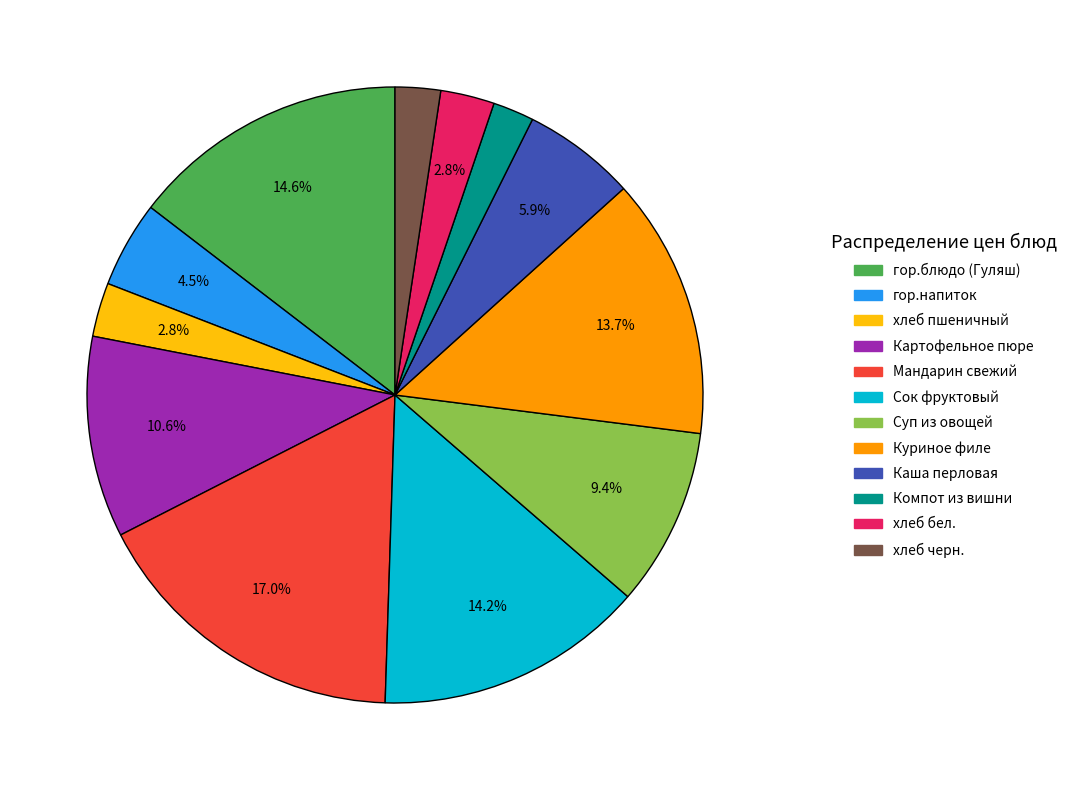

How many slices are in this pie chart?

12